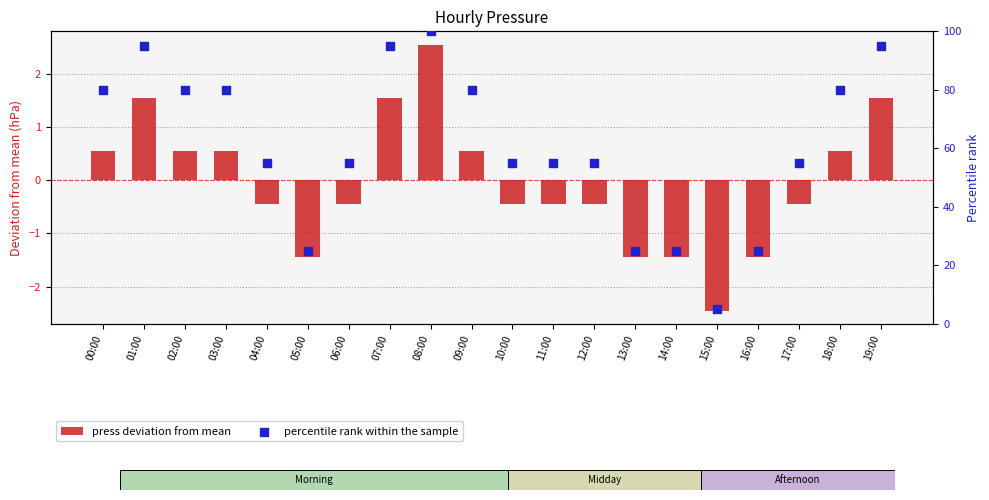

Which series contains the highest Y value?

percentile rank within the sample